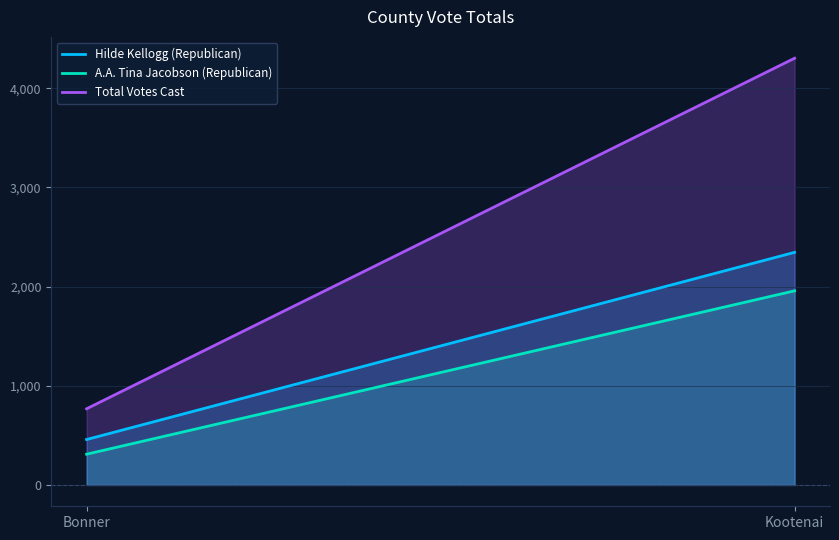

Which series has the largest total across all categories?

Total Votes Cast